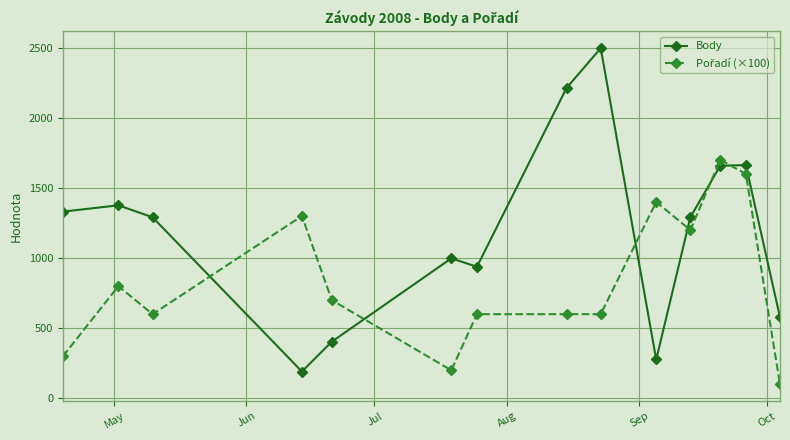

Which series has the largest total across all categories?

Body